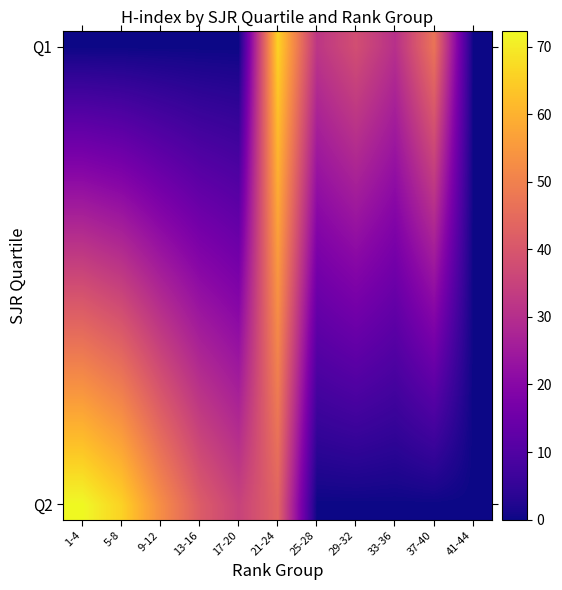

What is the greatest value displayed?

72.2